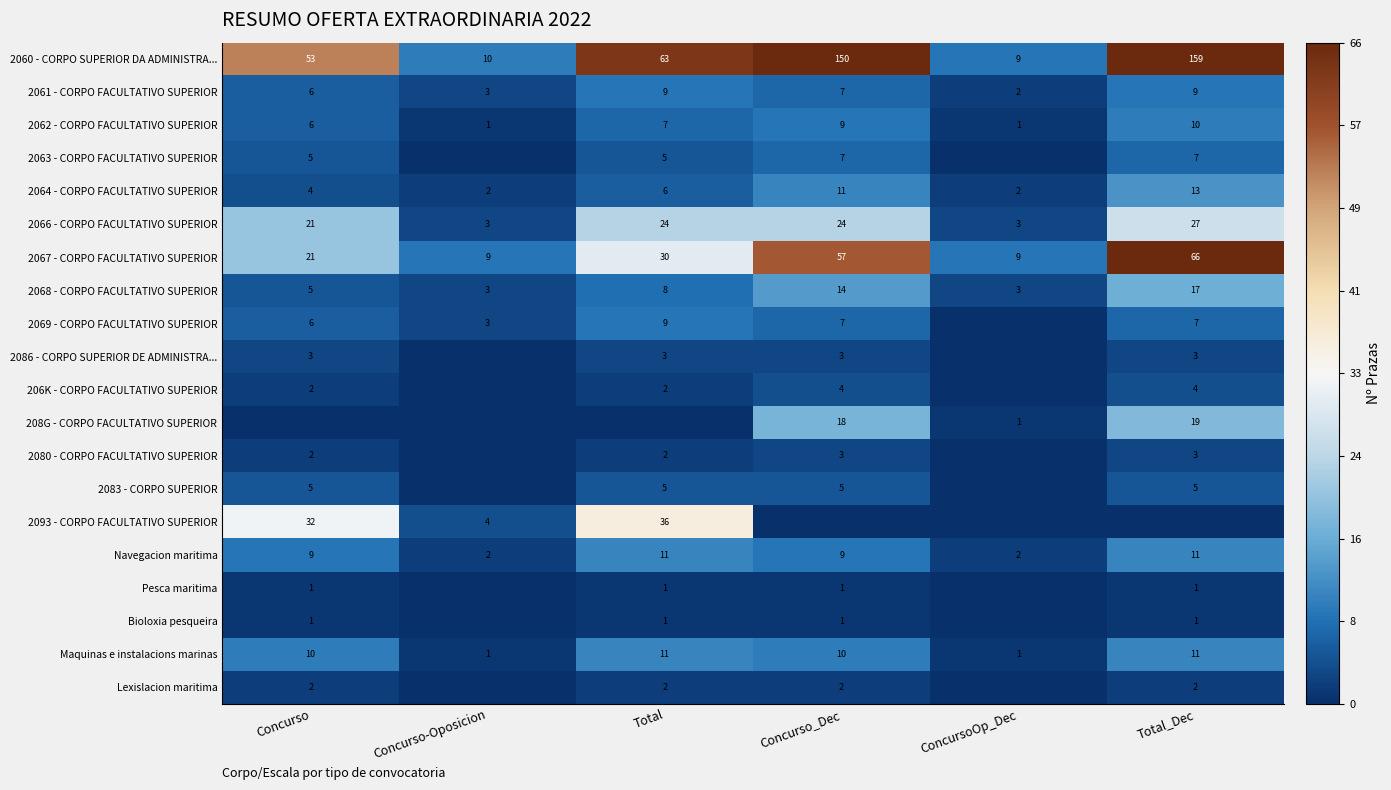

What is the sum of all 2061 - CORPO FACULTATIVO SUPERIOR values?

36